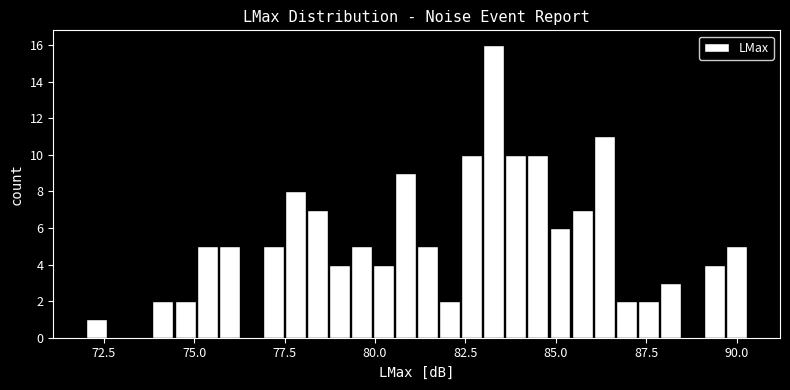

Around what value on the x-axis is the tallest bar? Give the approximate position of its centre, as read against the axis.

83.5